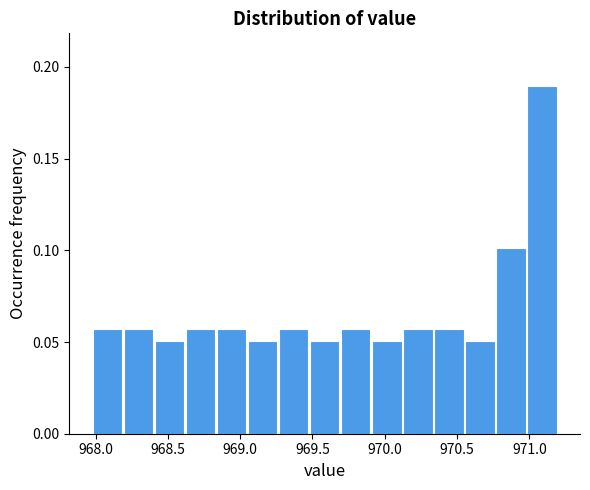

Reading left to right, transcribe this chart: for each bar, give the range it covers on the x-axis and its height. Neither the bar edges nor the heights are printed on the chart, so give them approximately, as read against the axes.

968.00 to 968.20: 0.055
968.20 to 968.40: 0.055
968.40 to 968.60: 0.050
968.60 to 968.85: 0.055
968.85 to 969.05: 0.055
969.05 to 969.25: 0.050
969.25 to 969.50: 0.055
969.50 to 969.70: 0.050
969.70 to 969.90: 0.055
969.90 to 970.15: 0.050
970.15 to 970.35: 0.055
970.35 to 970.55: 0.055
970.55 to 970.75: 0.050
970.75 to 971.00: 0.100
971.00 to 971.20: 0.190